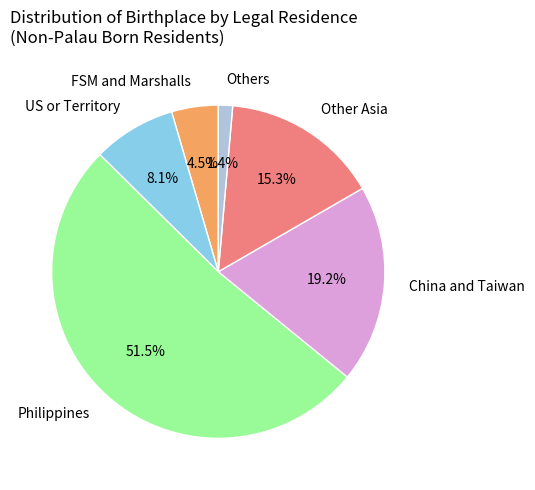

Rank the categories by value from highest to lowest.

Philippines, China and Taiwan, Other Asia, US or Territory, FSM and Marshalls, Others